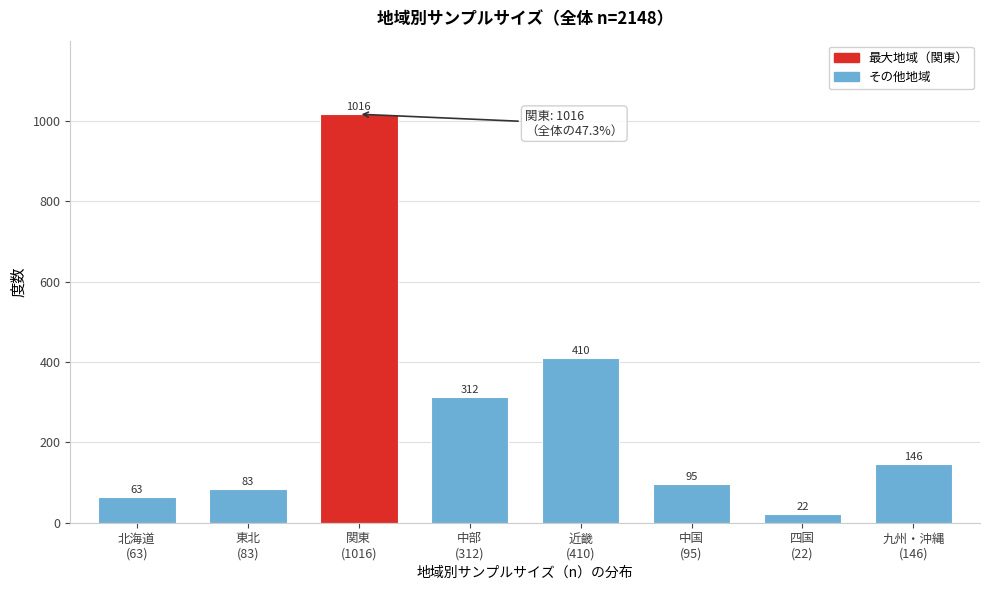

What is the minimum value shown in the chart?

22.4